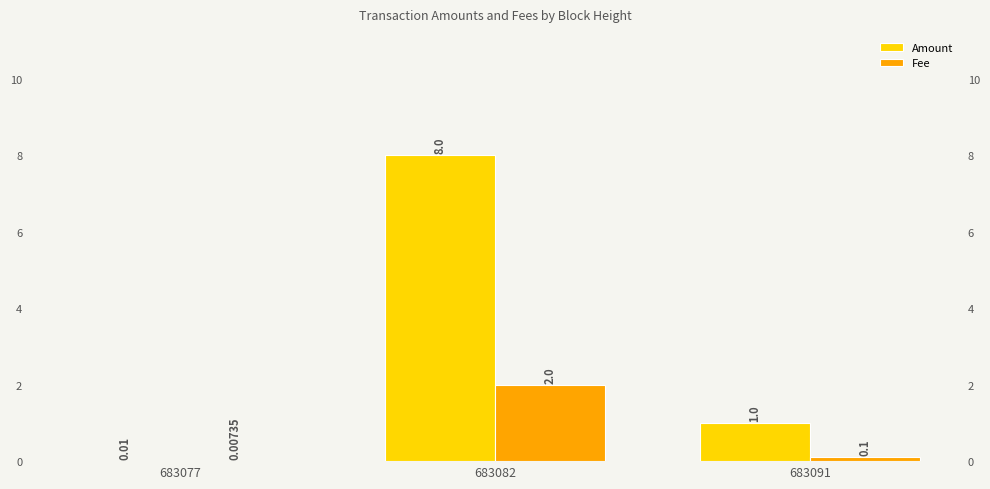

Where does the Amount series first go above 1?

683082